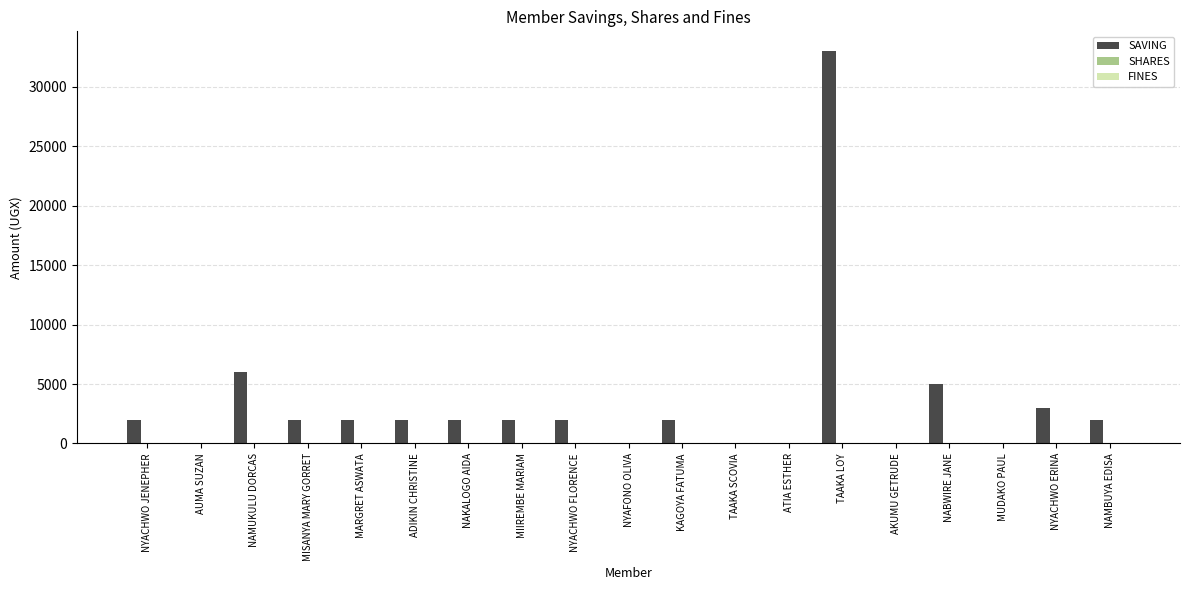

What is the greatest value displayed?

33000